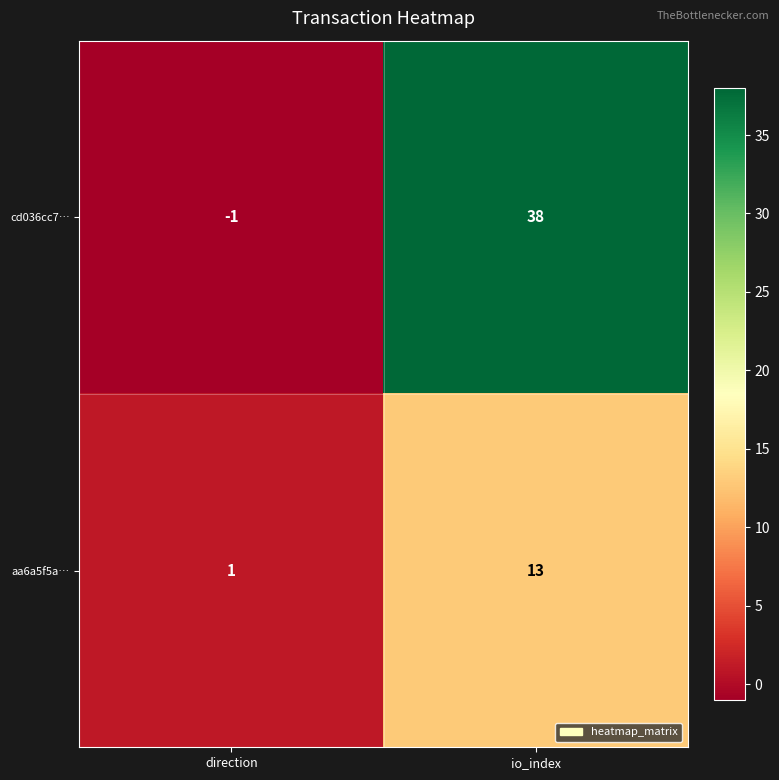

Which category has the lowest value across all series?

direction